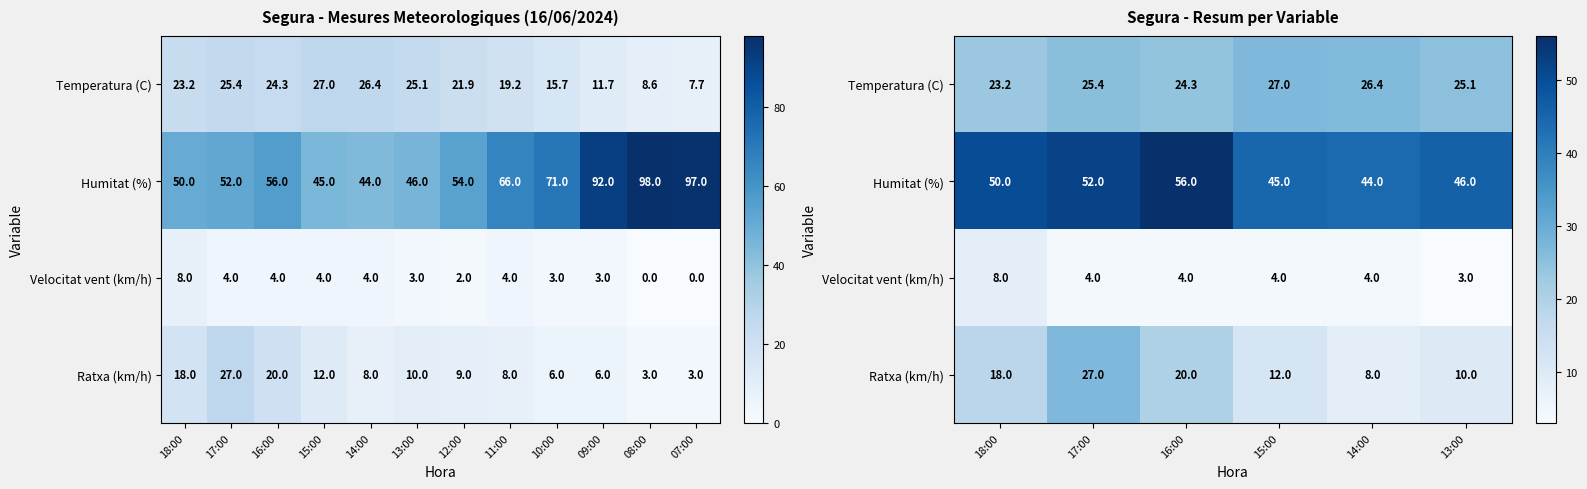

What is the difference between the maximum and minimum values in the Velocitat vent (km/h) series?

5.0